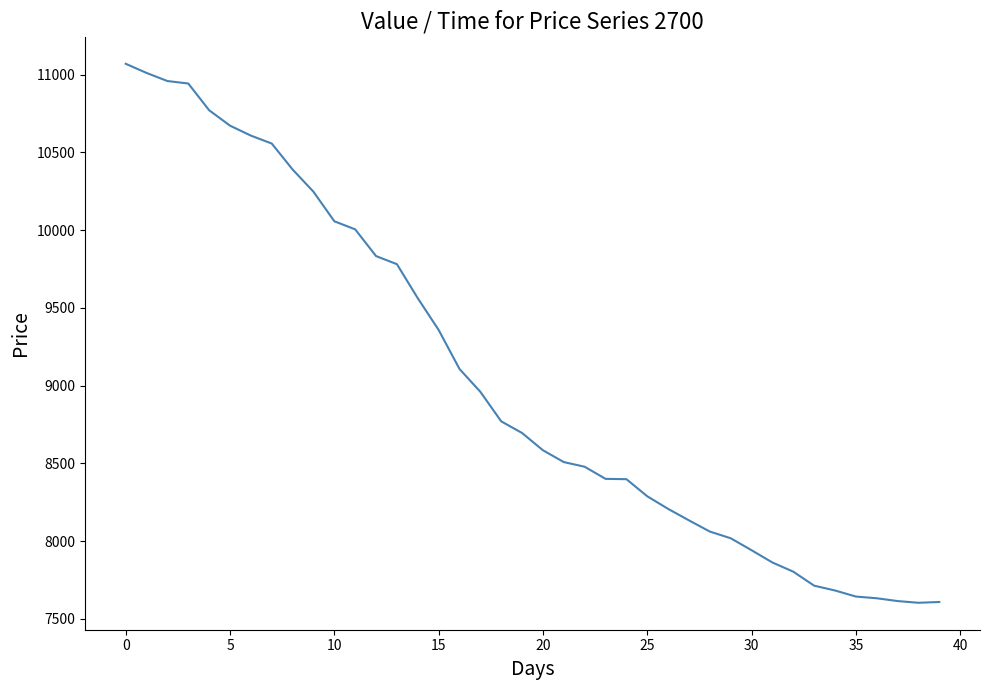

How many series are shown in this chart?

1